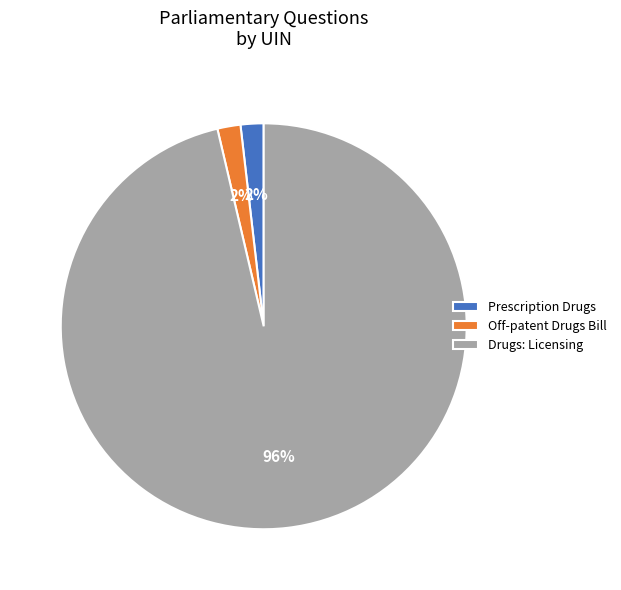

Does any single category account for the majority?

Yes